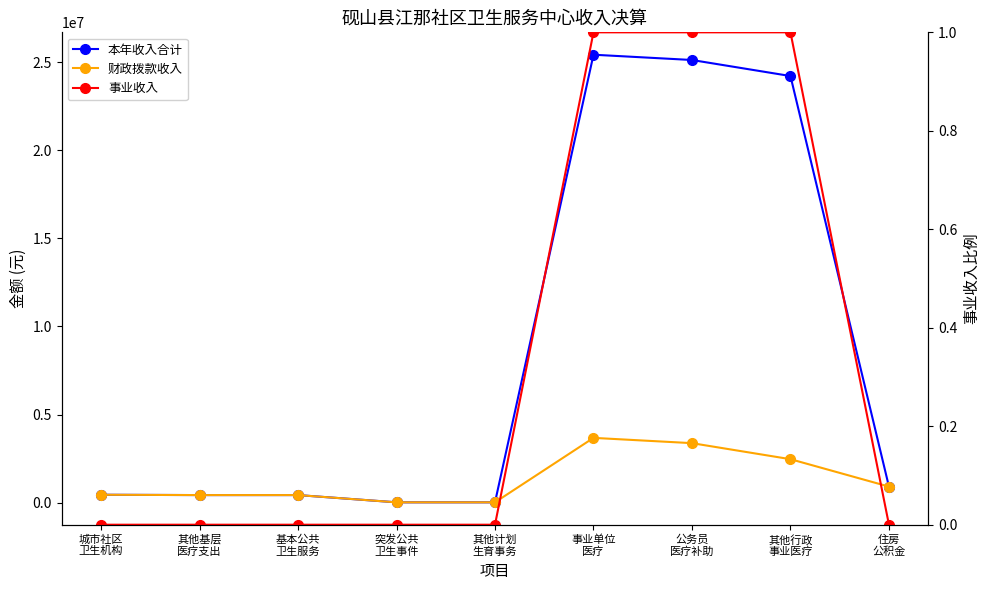

What is the value of the 事业收入 point at the 6th from the left?

1.0